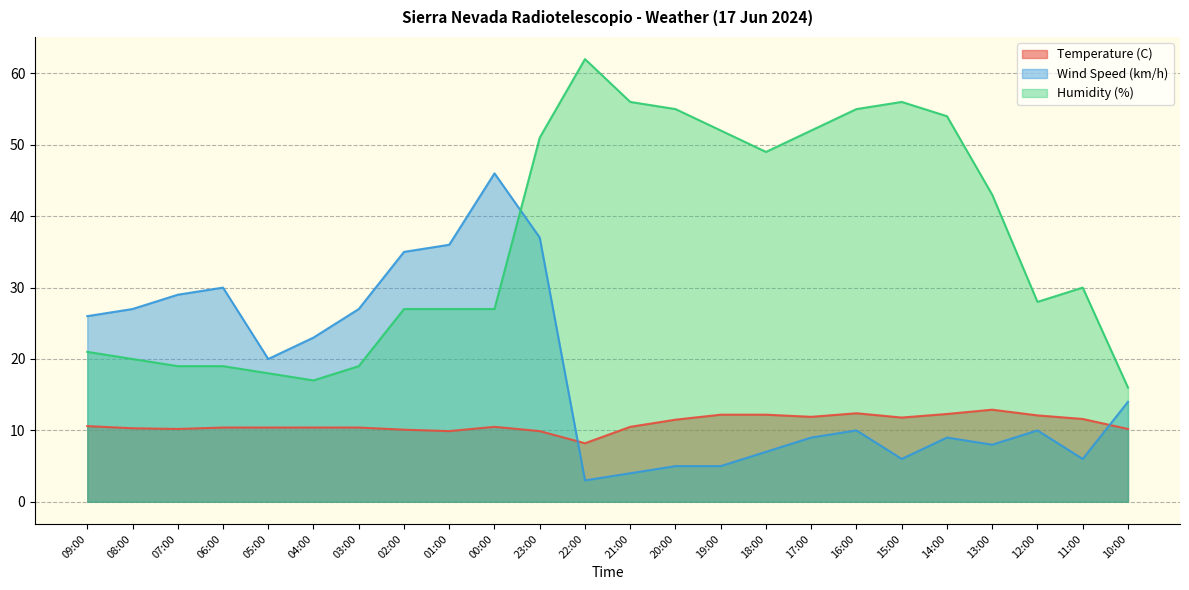

Where is the first local minimum for Humidity (%)?

04:00